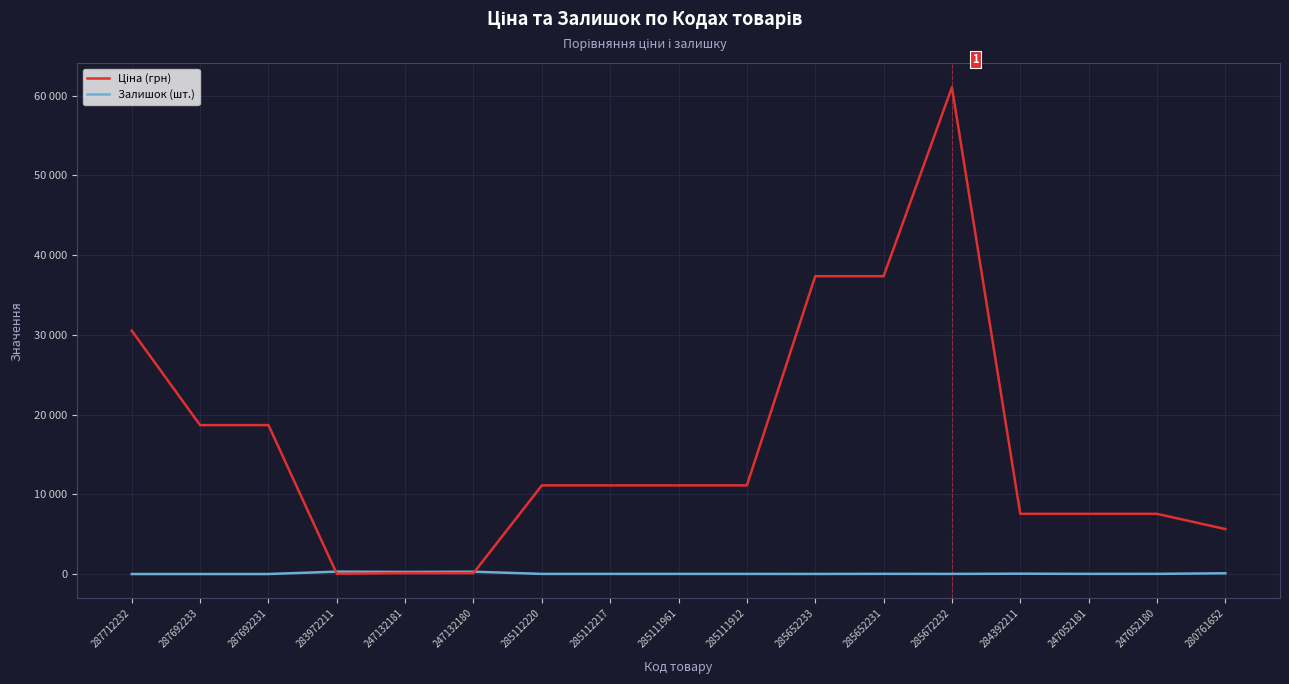

What is the sum of the Ціна (грн) values at 285652231 and 285111961?

48456.6